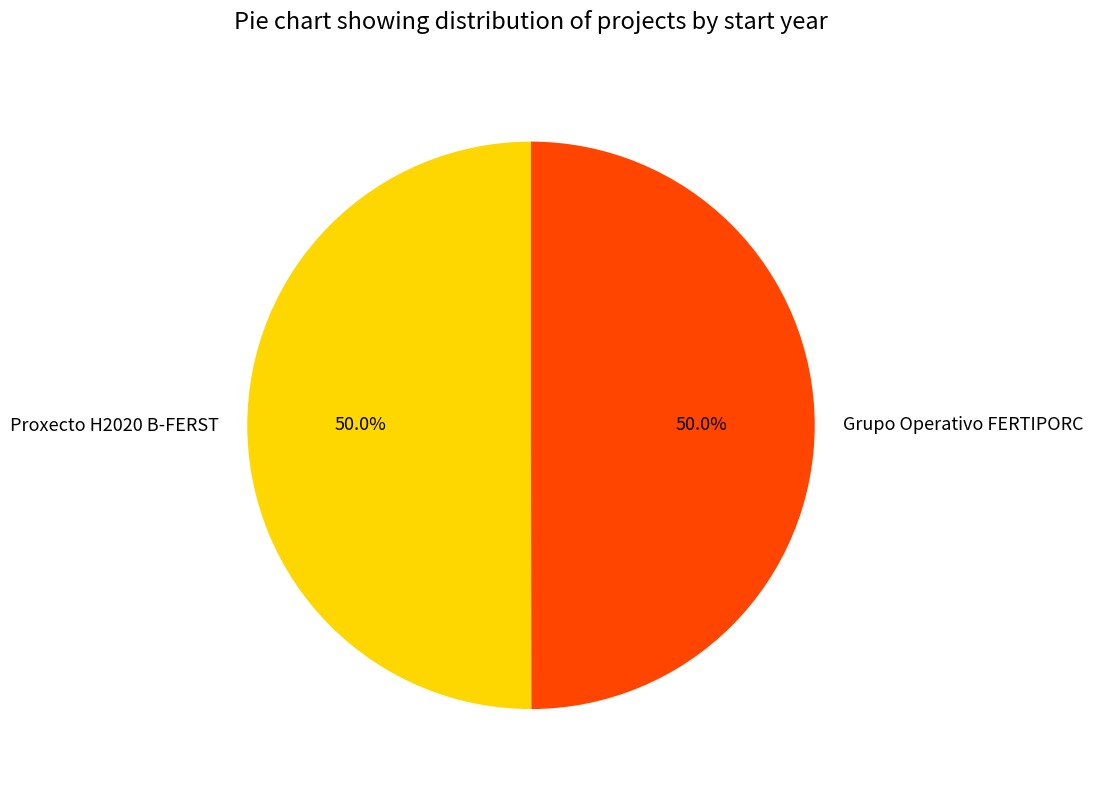

What is the ratio of the value at Proxecto H2020 B-FERST to the value at Grupo Operativo FERTIPORC?

1.0